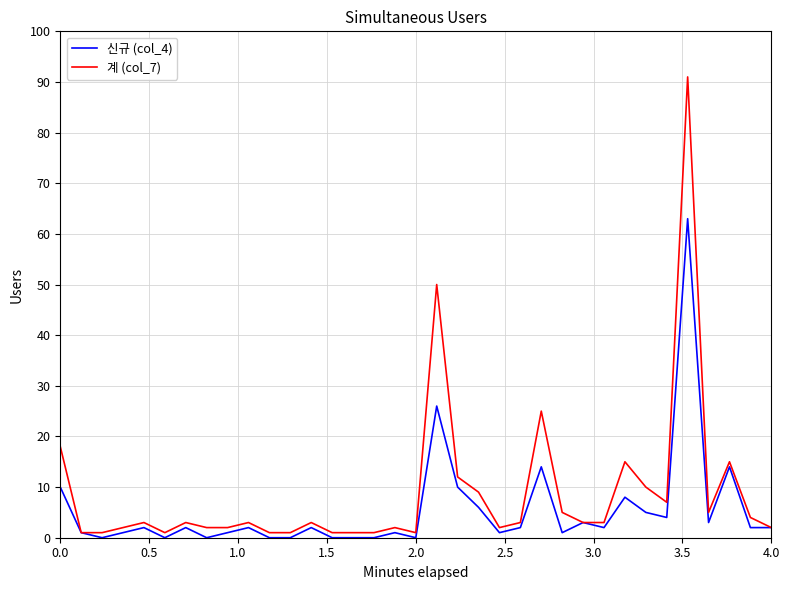

Which series has the widest spread of values?

계 (col_7)